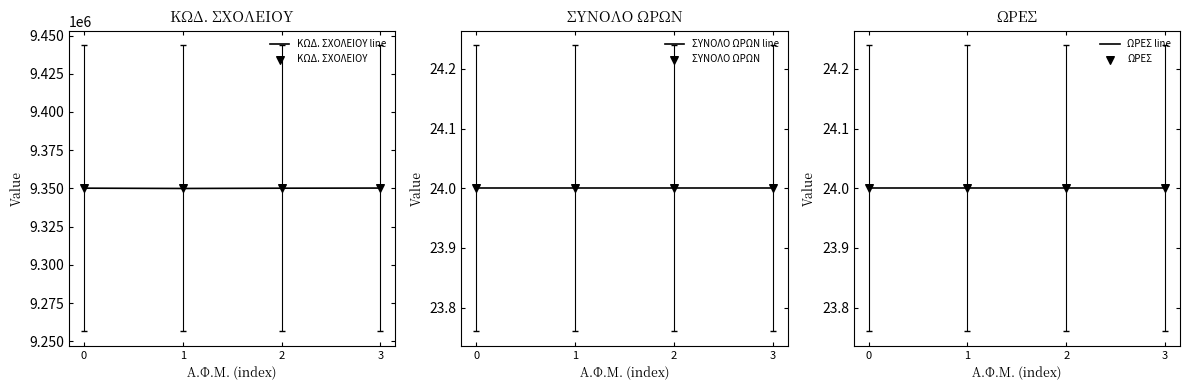

Which series has the largest total across all categories?

ΚΩΔ. ΣΧΟΛΕΙΟΥ line